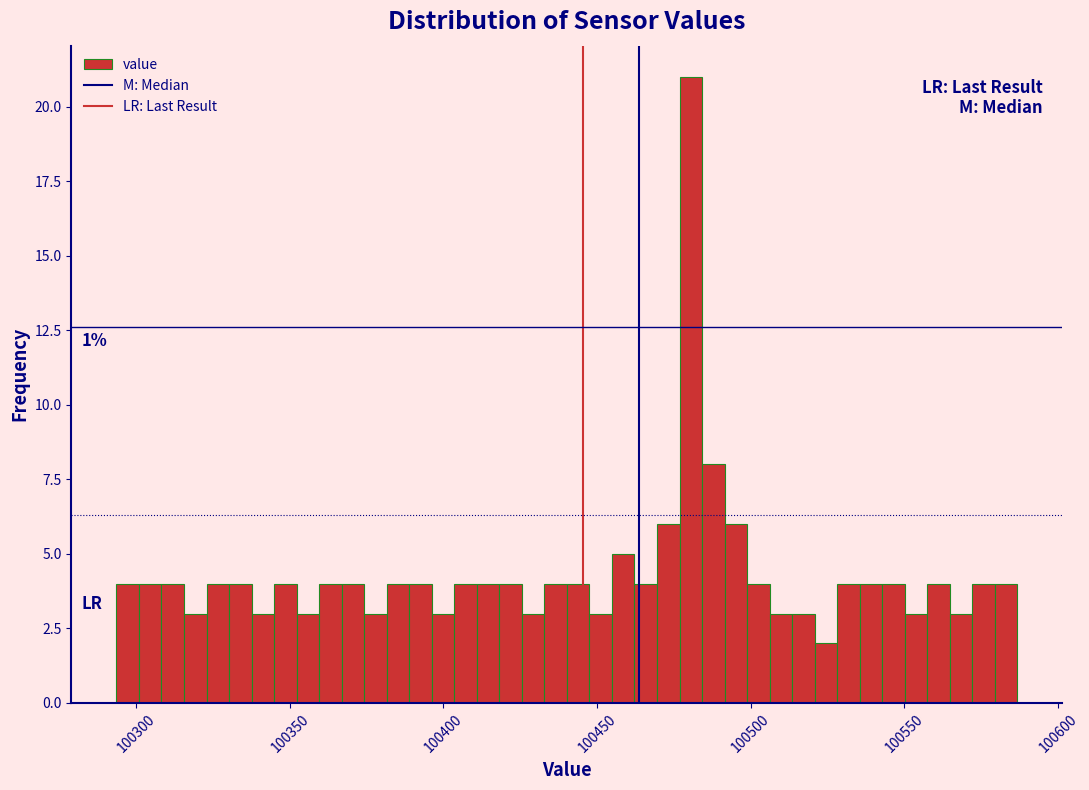

Around what value on the x-axis is the tallest bar? Give the approximate position of its centre, as read against the axis.

100480